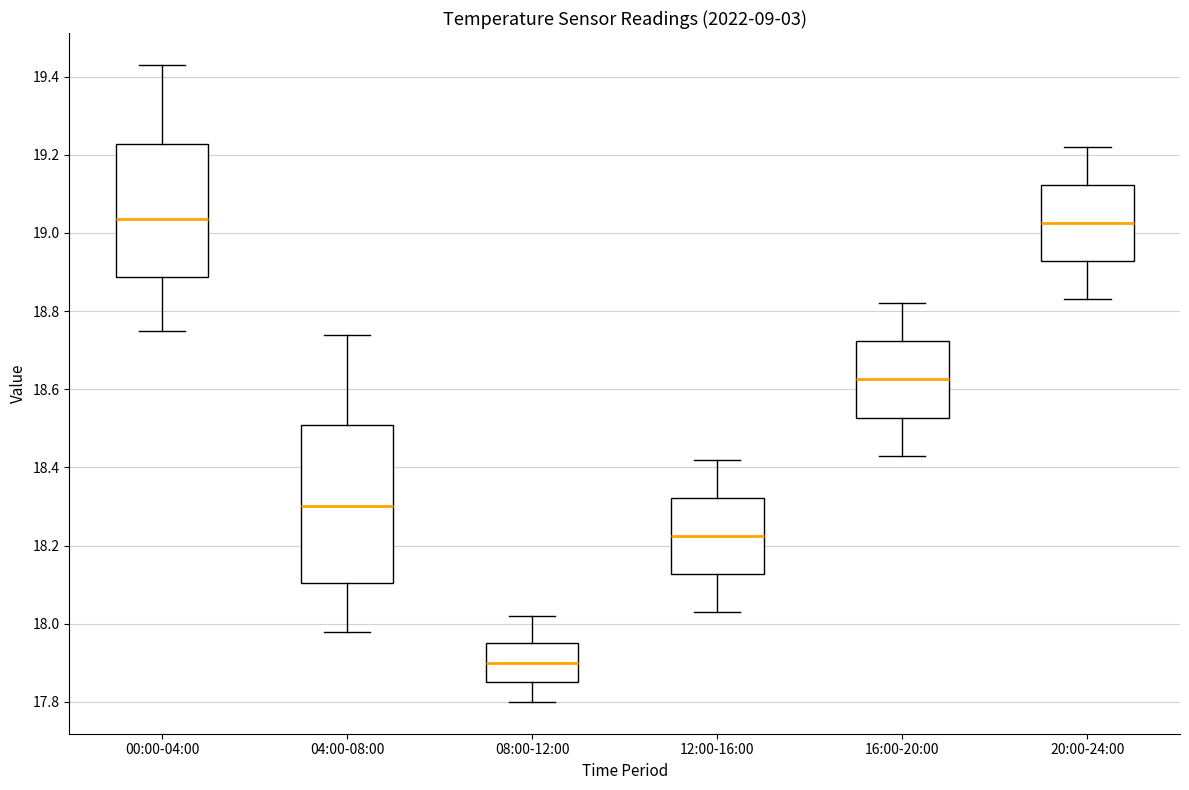

Comparing the boxes themselves (not the whiskers), which one is the tallest?

04:00-08:00